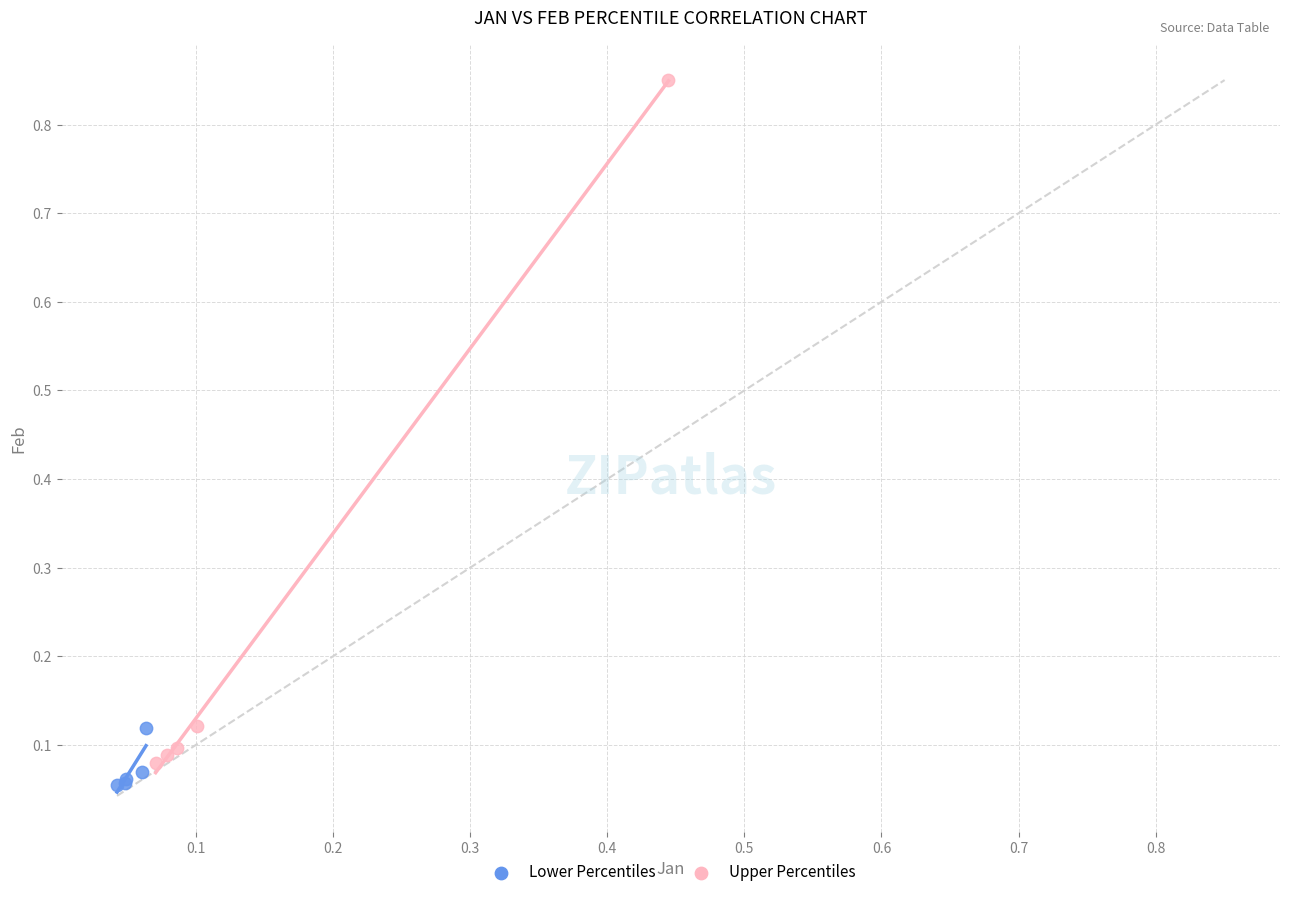

Which series reaches the minimum Y coordinate?

Lower Percentiles